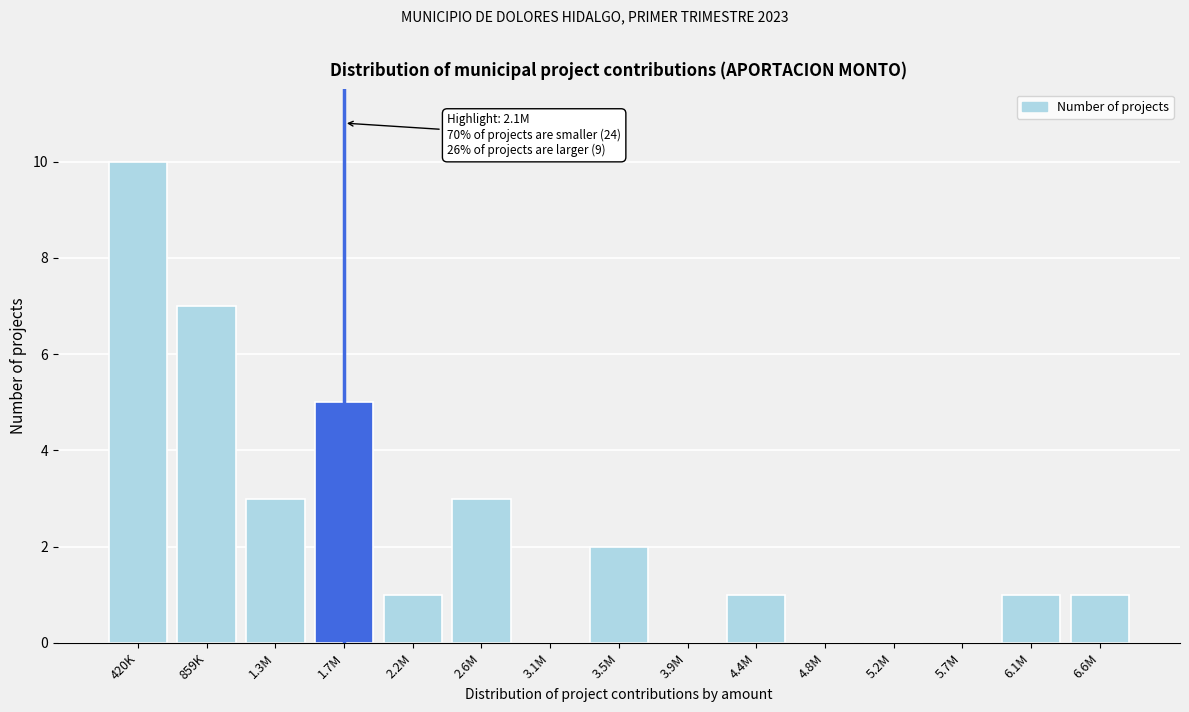

Reading right to left, list all the values displayed in this chart.

6.6M=1	6.1M=1	5.7M=0	5.2M=0	4.8M=0	4.4M=1	3.9M=0	3.5M=2	3.1M=0	2.6M=3	2.2M=1	1.7M=5	1.3M=3	859K=7	420K=10